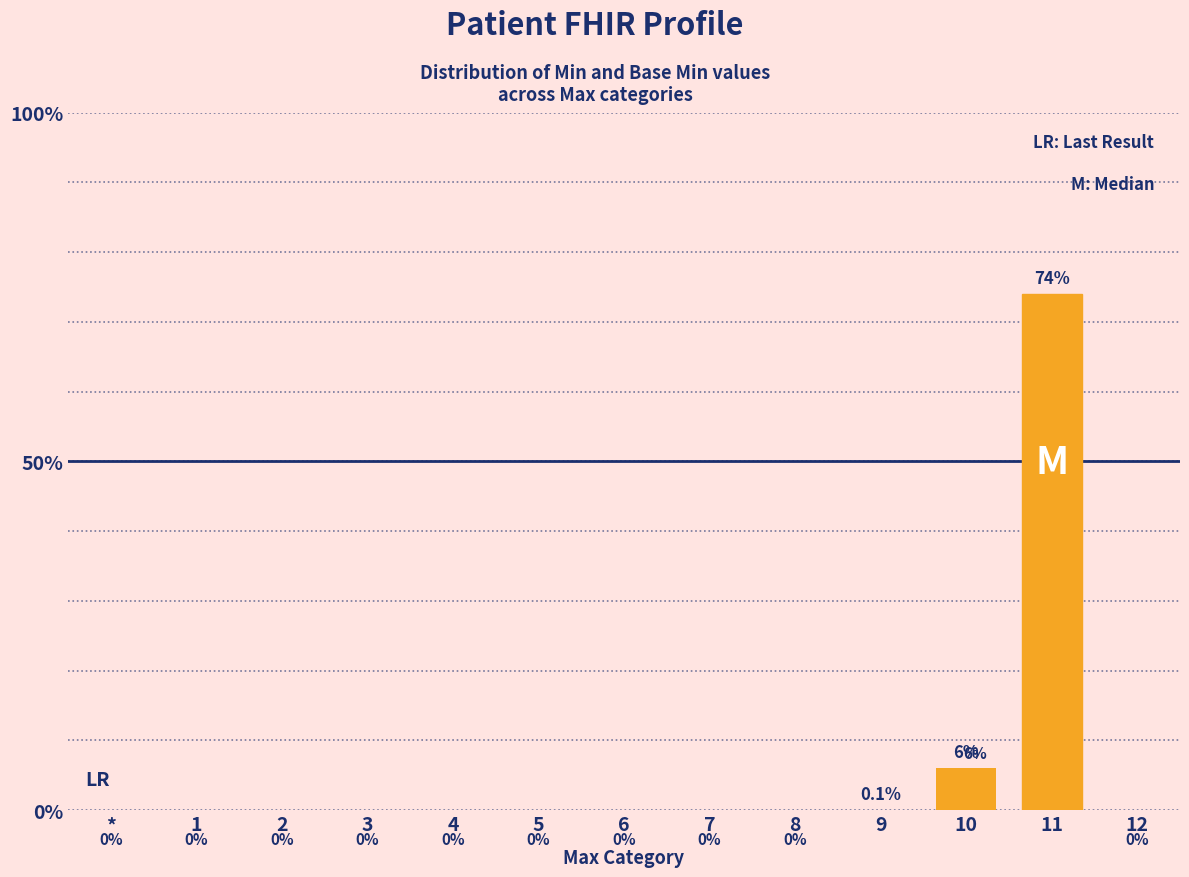

Are the bars horizontal?

No